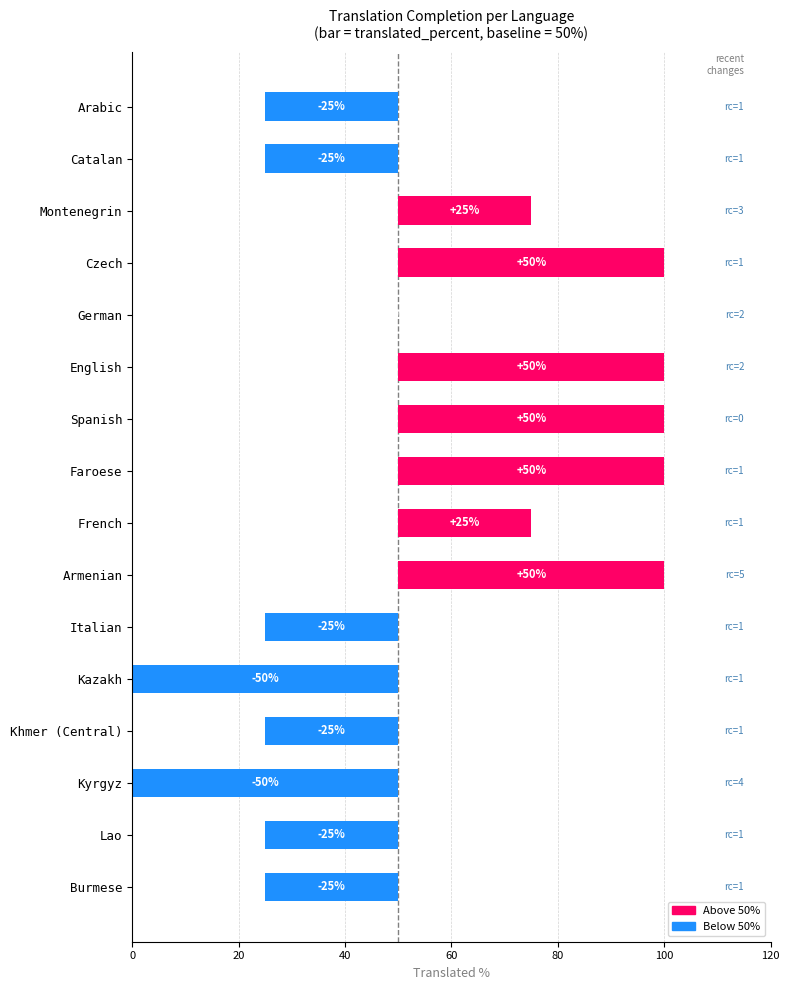

Count the number of categories in the chart.

16